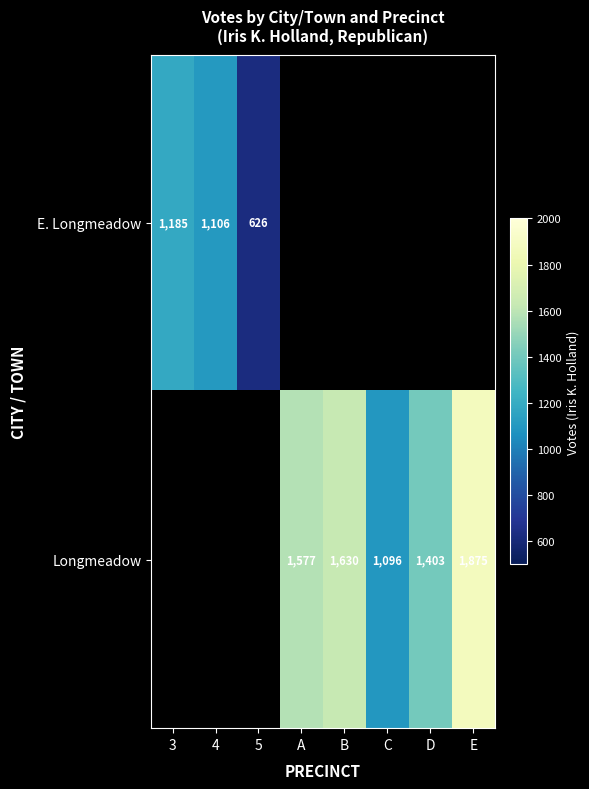

The Longmeadow series shows 1661 at C. True or false?

False